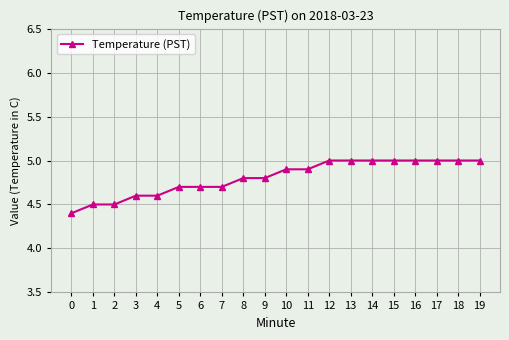

Reading left to right, extract all data points from this chart.

4.4	4.5	4.5	4.6	4.6	4.7	4.7	4.7	4.8	4.8	4.9	4.9	5.0	5.0	5.0	5.0	5.0	5.0	5.0	5.0